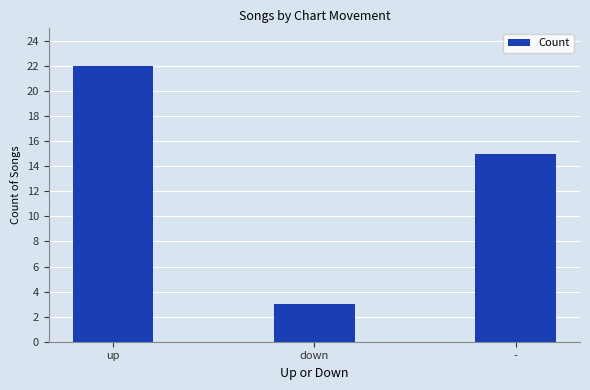

The chart shows a value of 10 at -. True or false?

False